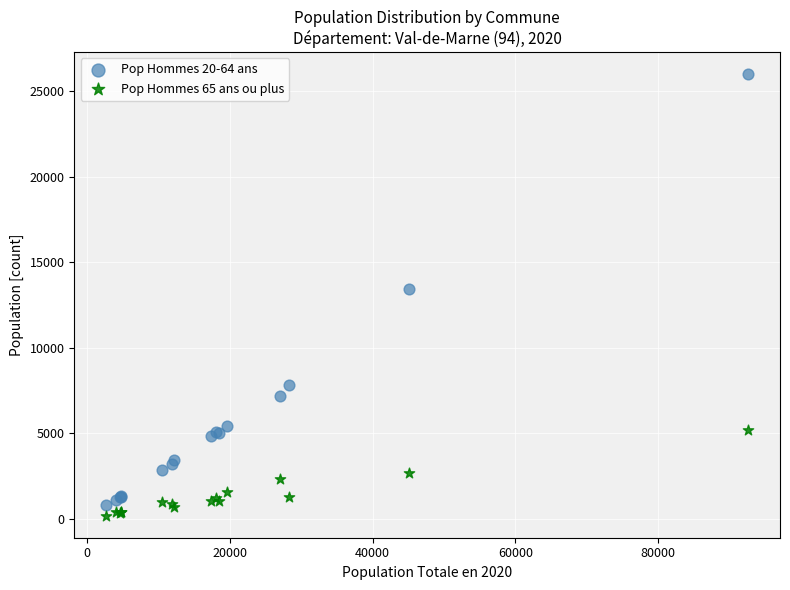

What are all the series names shown in the legend?

Pop Hommes 20-64 ans, Pop Hommes 65 ans ou plus